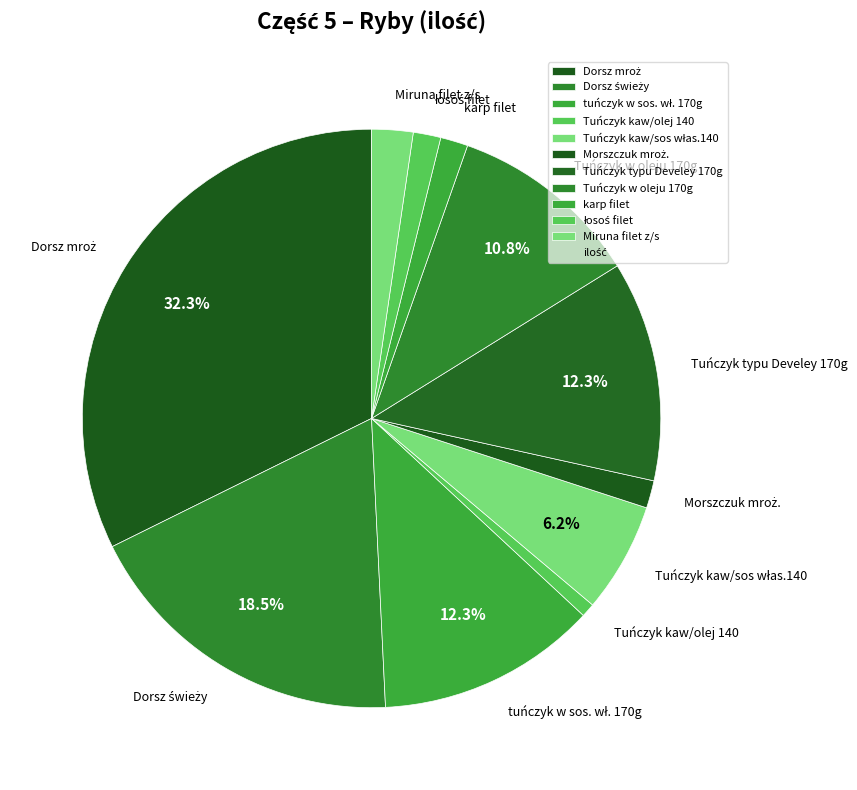

Which slice is the smallest?

Tuńczyk kaw/olej 140